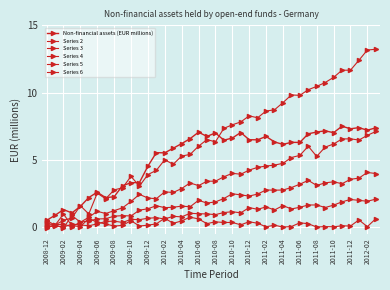

How many categories are shown in the chart?

40